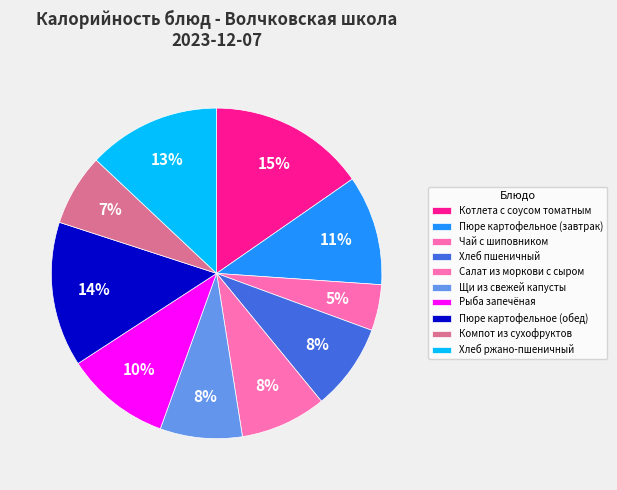

Does Пюре картофельное (обед) account for over 50% of the chart?

No